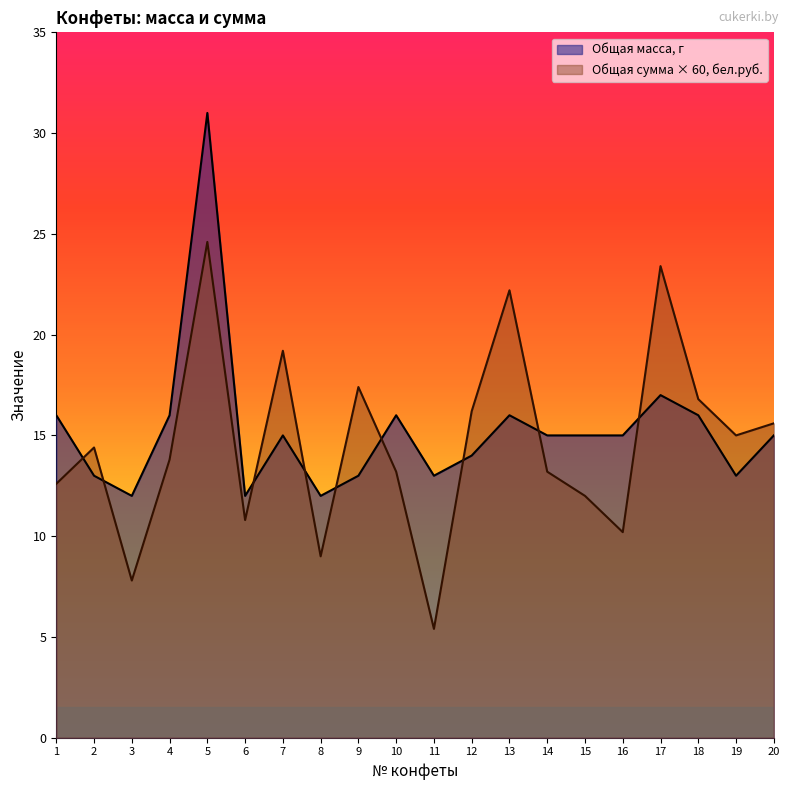

How many intersections are there between Общая масса, г and Общая сумма, бел.руб.?

9